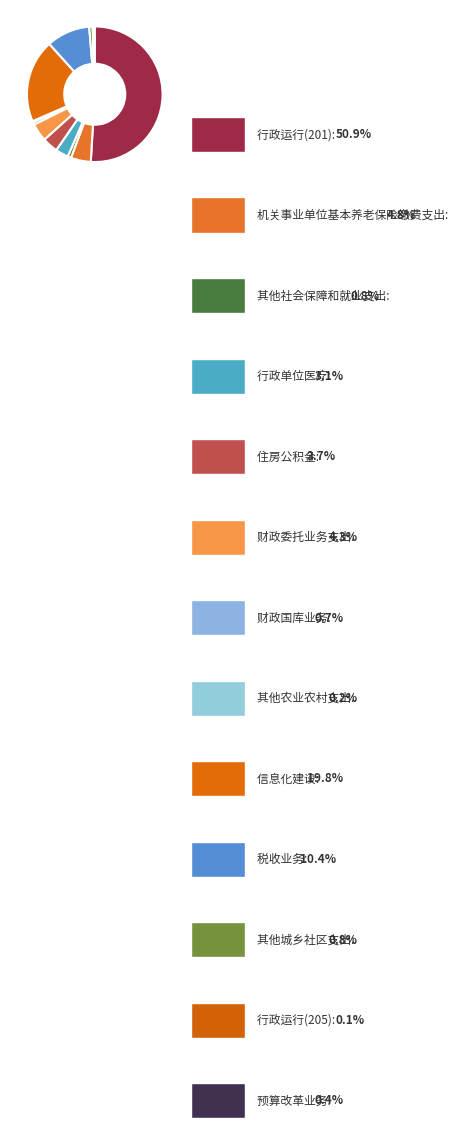

Rank the categories by value from highest to lowest.

行政运行(201), 信息化建设, 税收业务, 机关事业单位基本养老保险缴费支出, 财政委托业务支出, 住房公积金, 行政单位医疗, 其他社会保障和就业支出, 其他城乡社区支出, 财政国库业务, 预算改革业务, 其他农业农村支出, 行政运行(205)